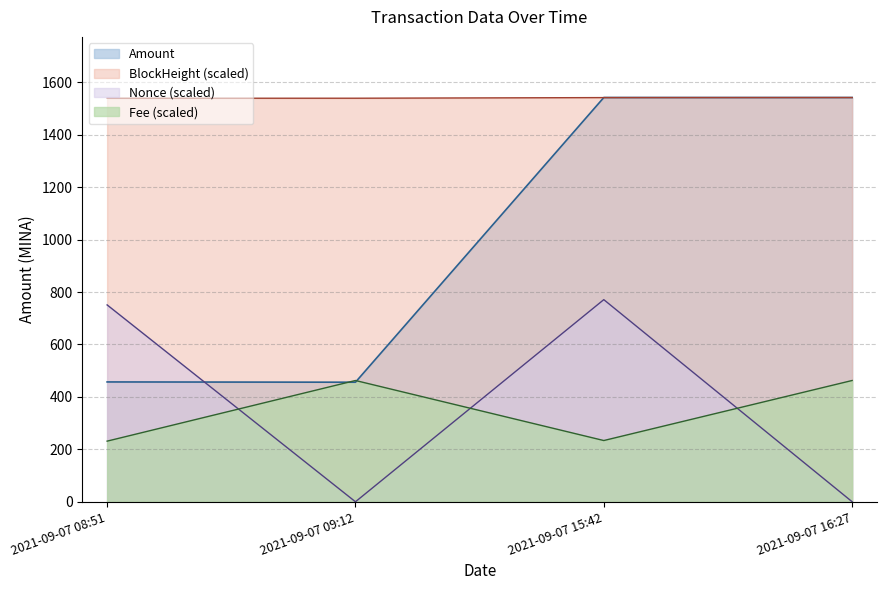

Does the chart display data point markers on the line(s)?

No